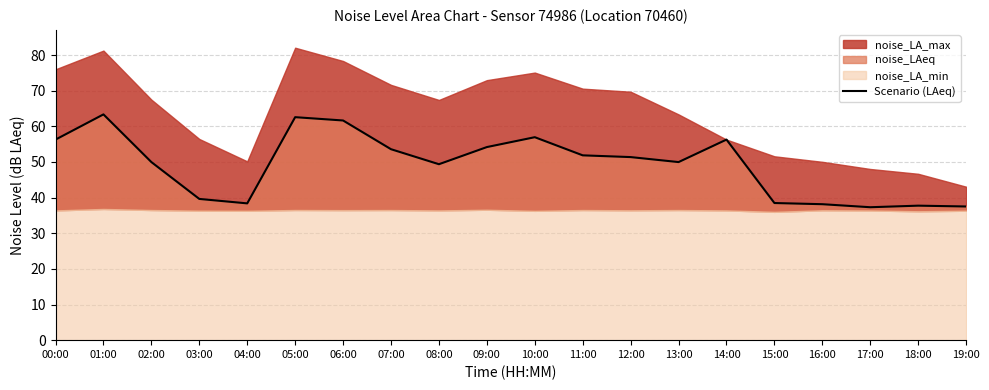

Reading right to left, transcribe all the data shown in this chart.

19:00=37.5	18:00=37.7	17:00=37.3	16:00=38.1	15:00=38.5	14:00=56.3	13:00=50.0	12:00=51.4	11:00=51.9	10:00=57.0	09:00=54.2	08:00=49.4	07:00=53.6	06:00=61.6	05:00=62.6	04:00=38.4	03:00=39.6	02:00=50.0	01:00=63.4	00:00=56.3